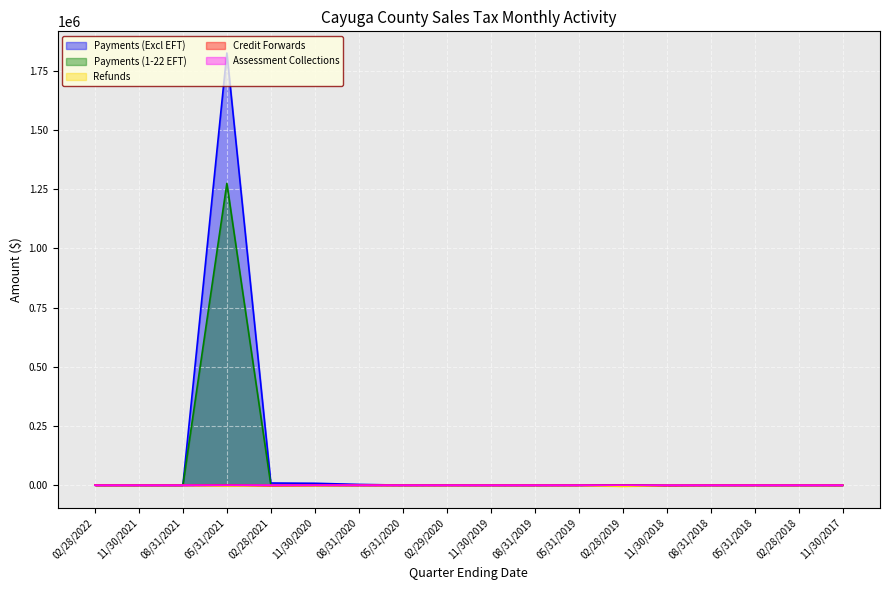

True or false: Payments (1-22 EFT) has a value of -630032.8 at 11/30/2021.

False